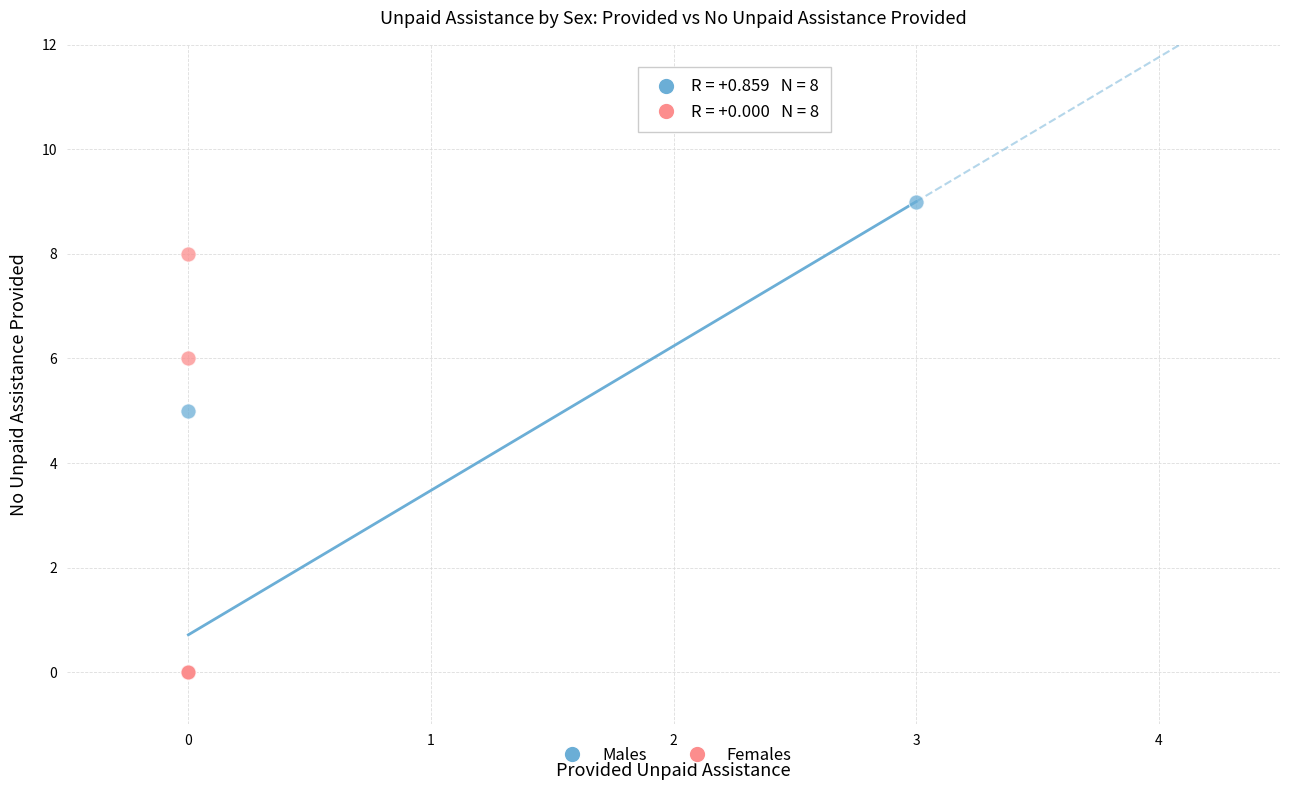

Which series contains the highest Y value?

Males